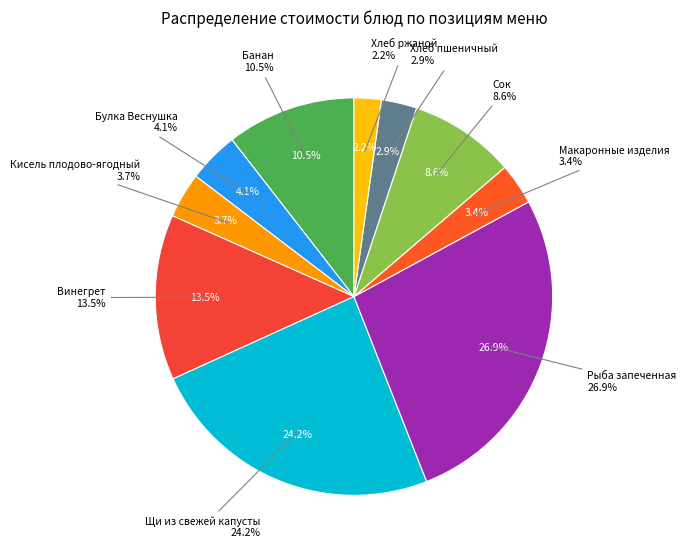

To the nearest percent, what portion does Щи из свежей капусты represent?

24%